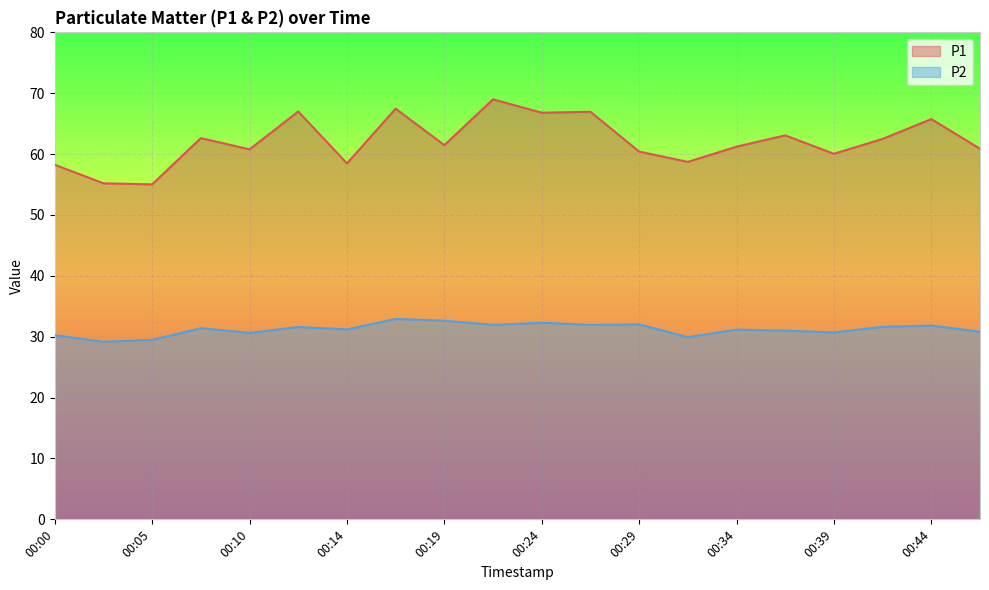

What are all the series names shown in the legend?

P1, P2